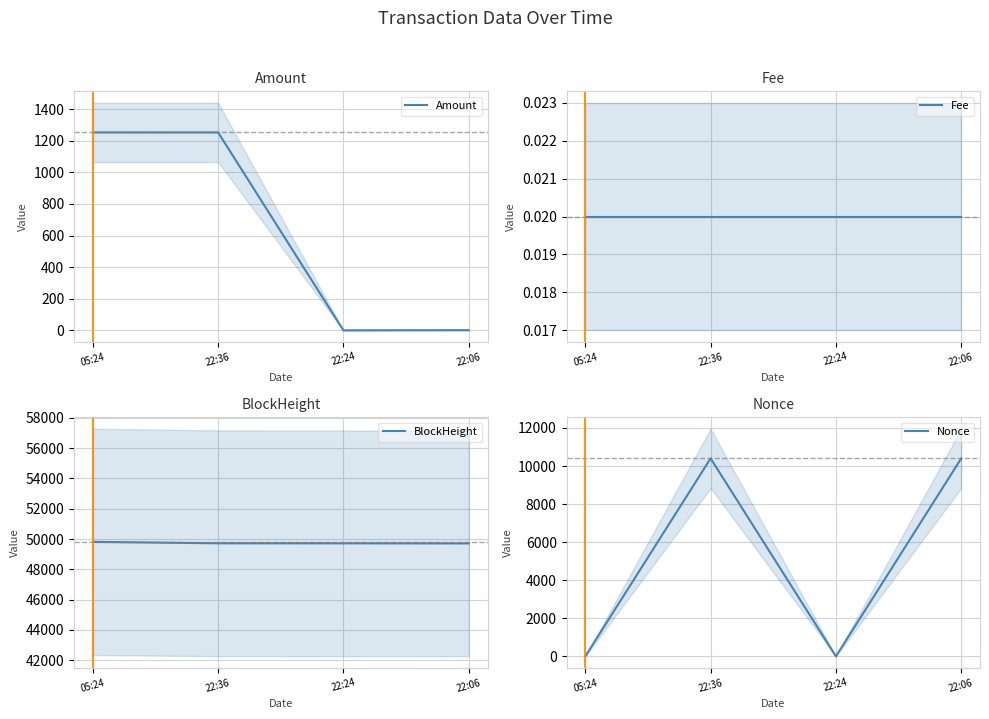

What is the difference between the highest and lowest values at 05:24?

49813.0